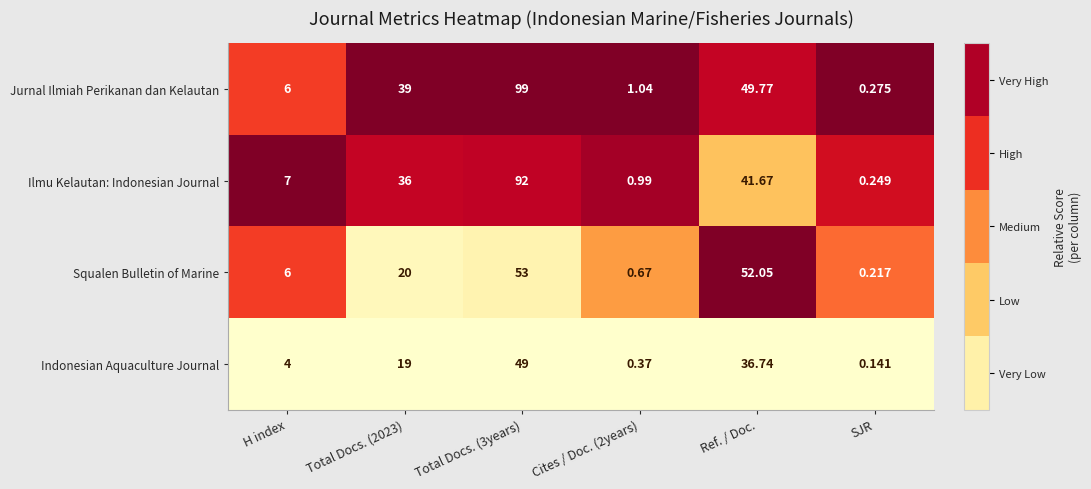

List the series in order of their peak value, lowest first.

Indonesian Aquaculture Journal, Squalen Bulletin of Marine, Ilmu Kelautan: Indonesian Journal, Jurnal Ilmiah Perikanan dan Kelautan